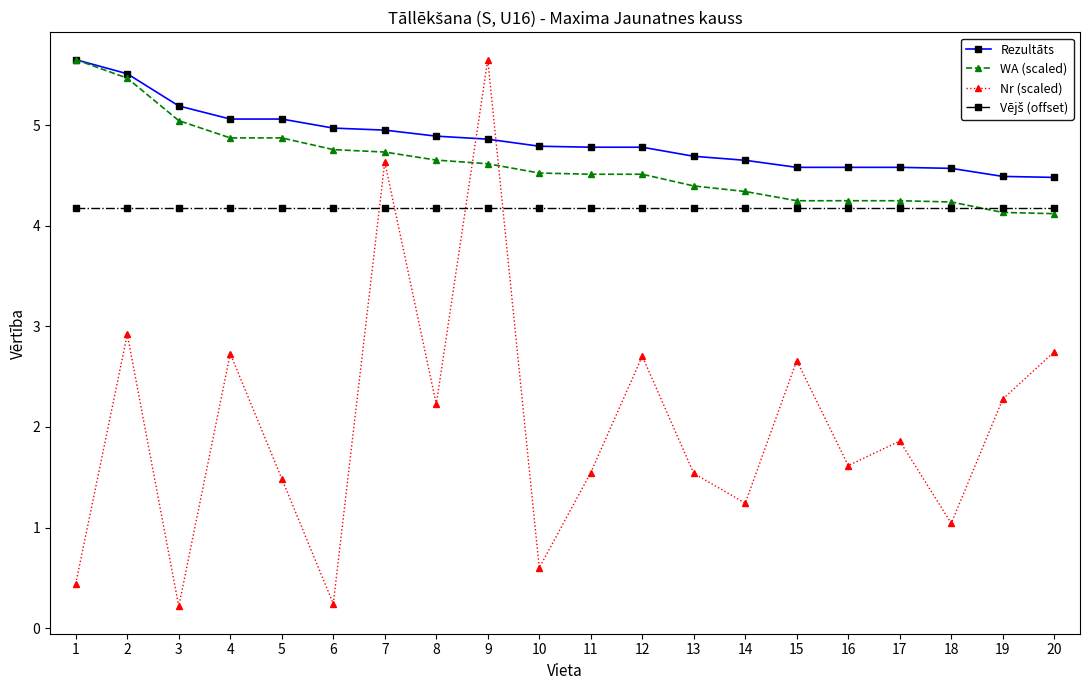

What is the difference between the maximum and minimum values in the Rezultāts series?

1.2